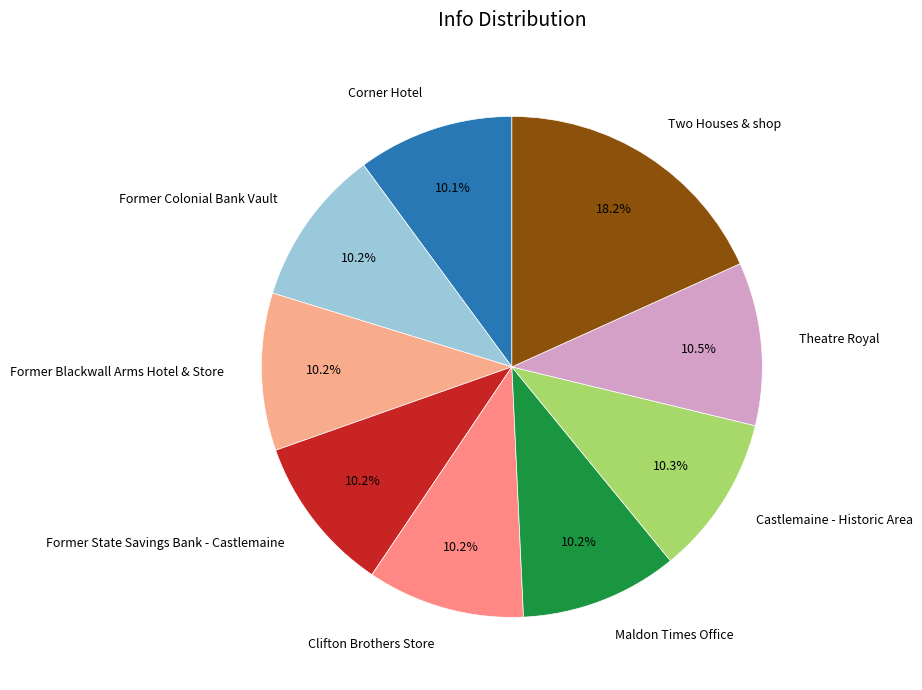

True or false: Maldon Times Office accounts for 5% of the total.

False